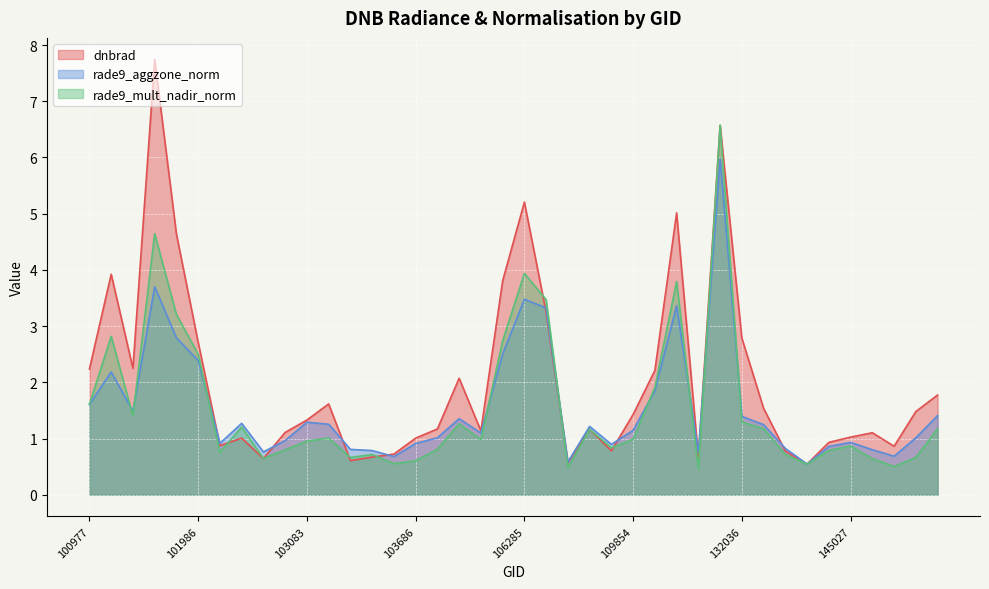

How many data points does each series have?

40